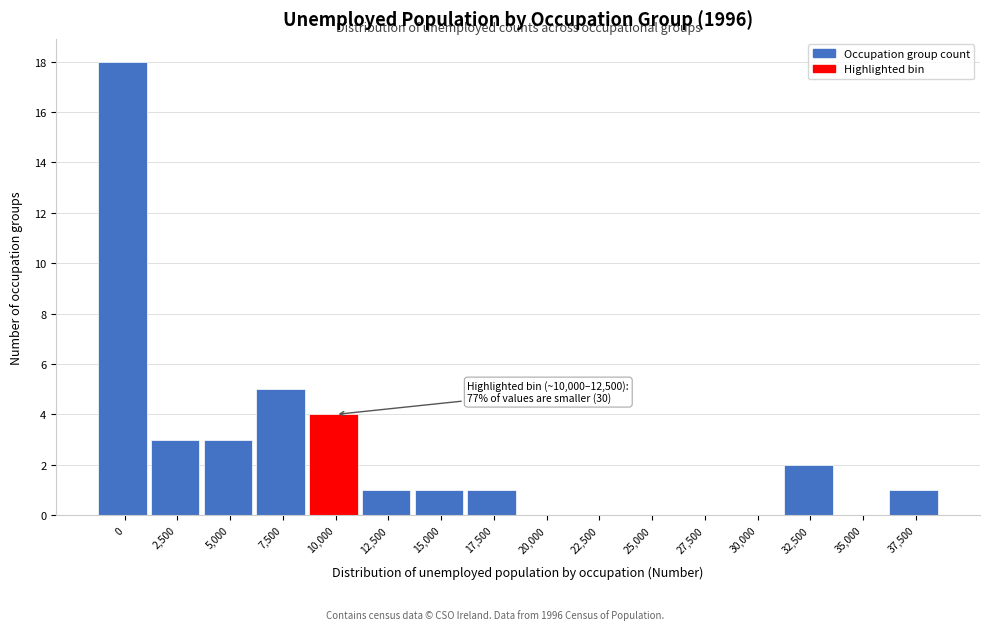

Reading right to left, extract all data points from this chart.

37,500=1	35,000=0	32,500=2	30,000=0	27,500=0	25,000=0	22,500=0	20,000=0	17,500=1	15,000=1	12,500=1	10,000=4	7,500=5	5,000=3	2,500=3	0=18